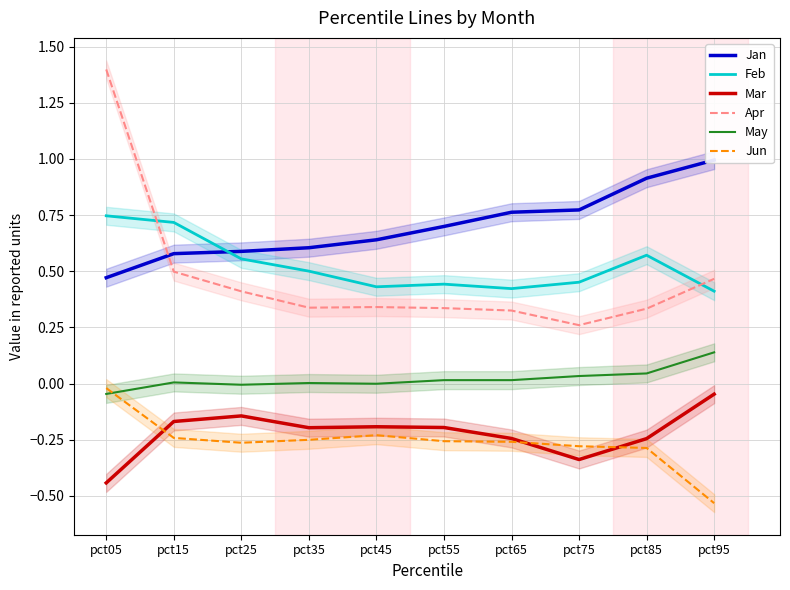

What is the minimum value for Jan?

0.5